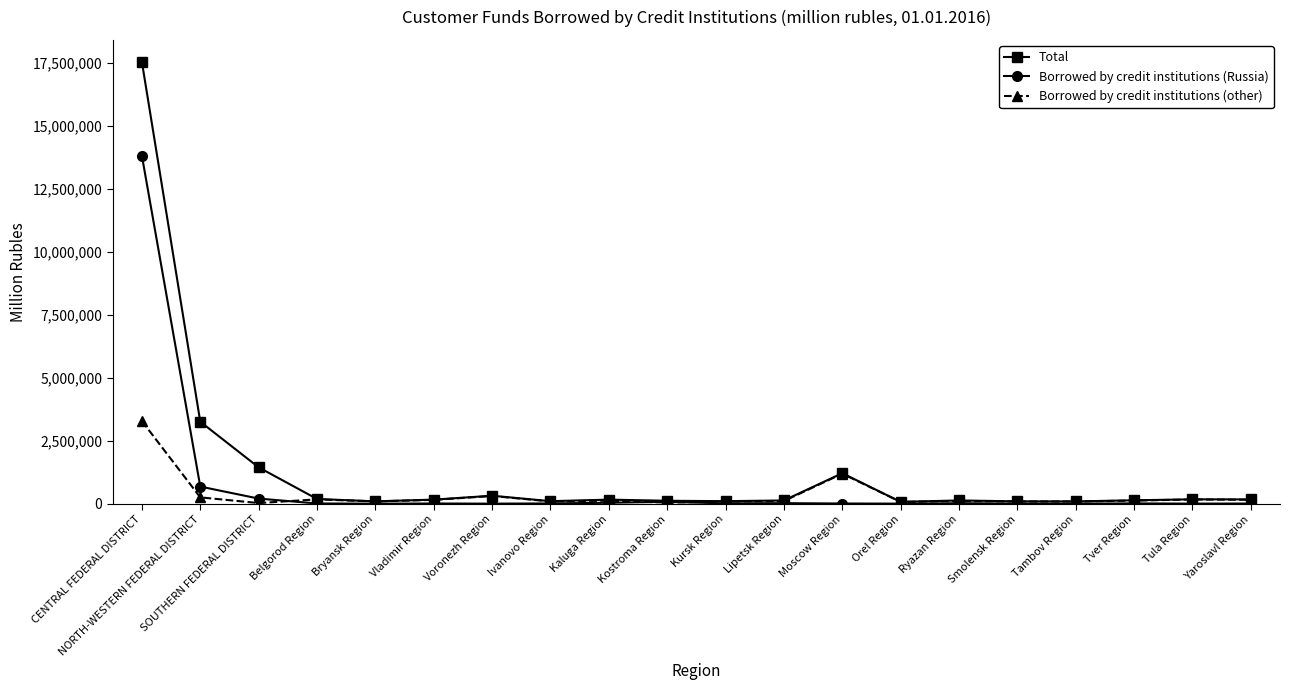

At which label does Borrowed by credit institutions (other) first exceed 120001?

CENTRAL FEDERAL DISTRICT